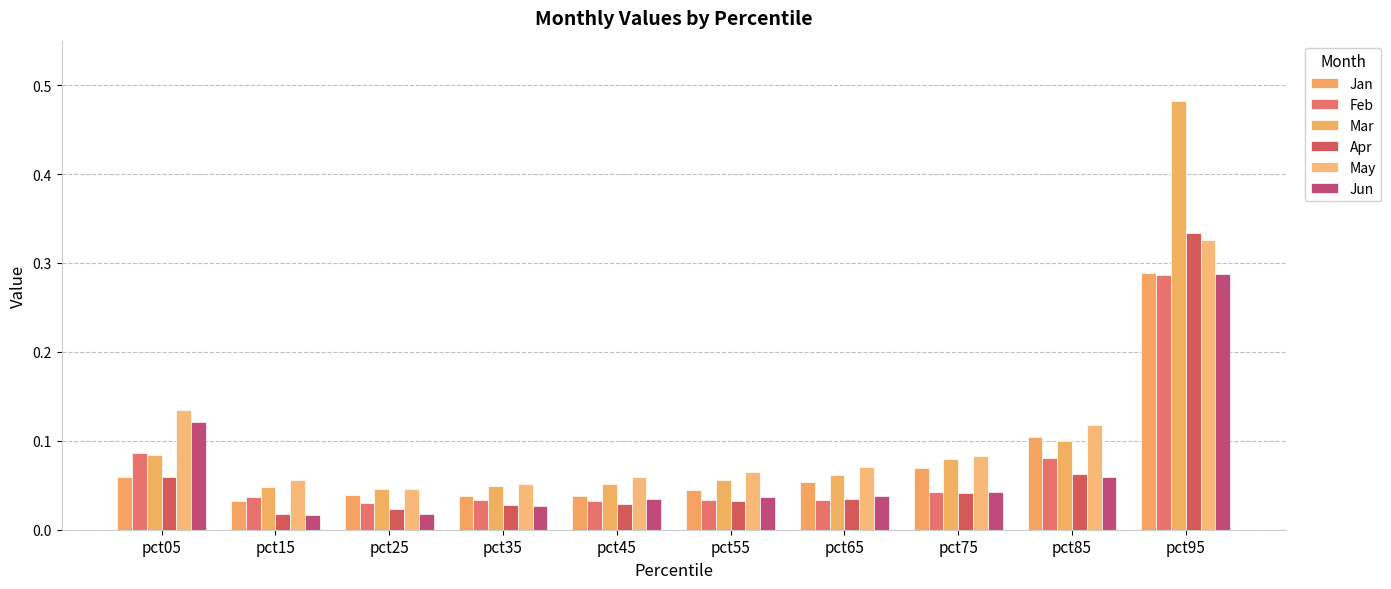

What are all the series names shown in the legend?

Jan, Feb, Mar, Apr, May, Jun